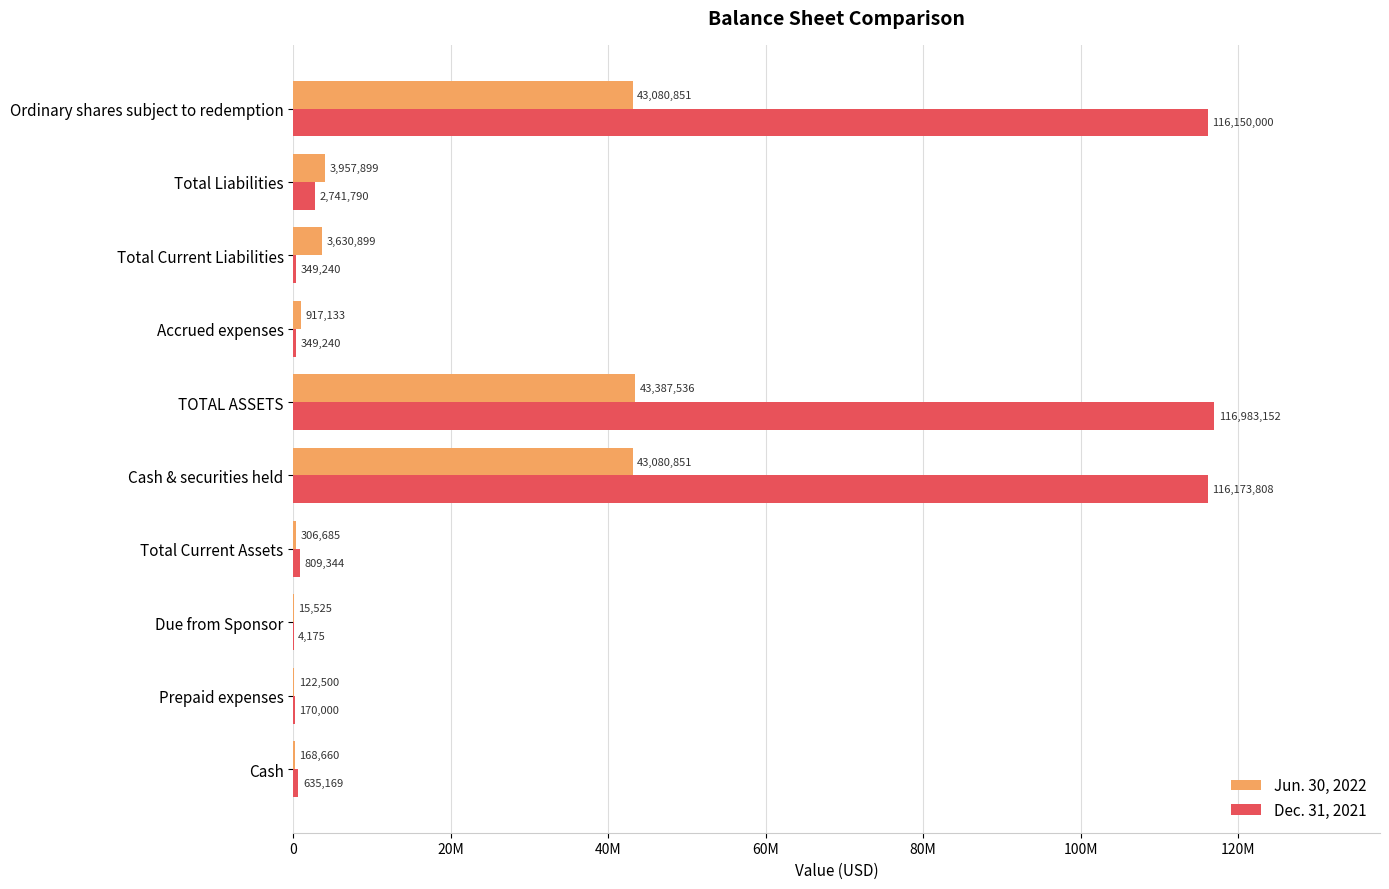

Reading left to right, list all the values displayed in this chart.

Jun. 30, 2022: 168660	122500	15525	306685	43080851	43387536	917133	3630899	3957899	43080851
Dec. 31, 2021: 635169	170000	4175	809344	116173808	116983152	349240	349240	2741790	116150000